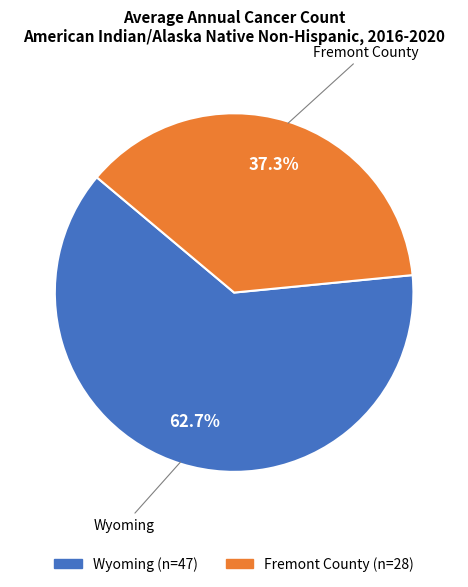

To the nearest percent, what is the combined percentage of Wyoming and Fremont County?

100%